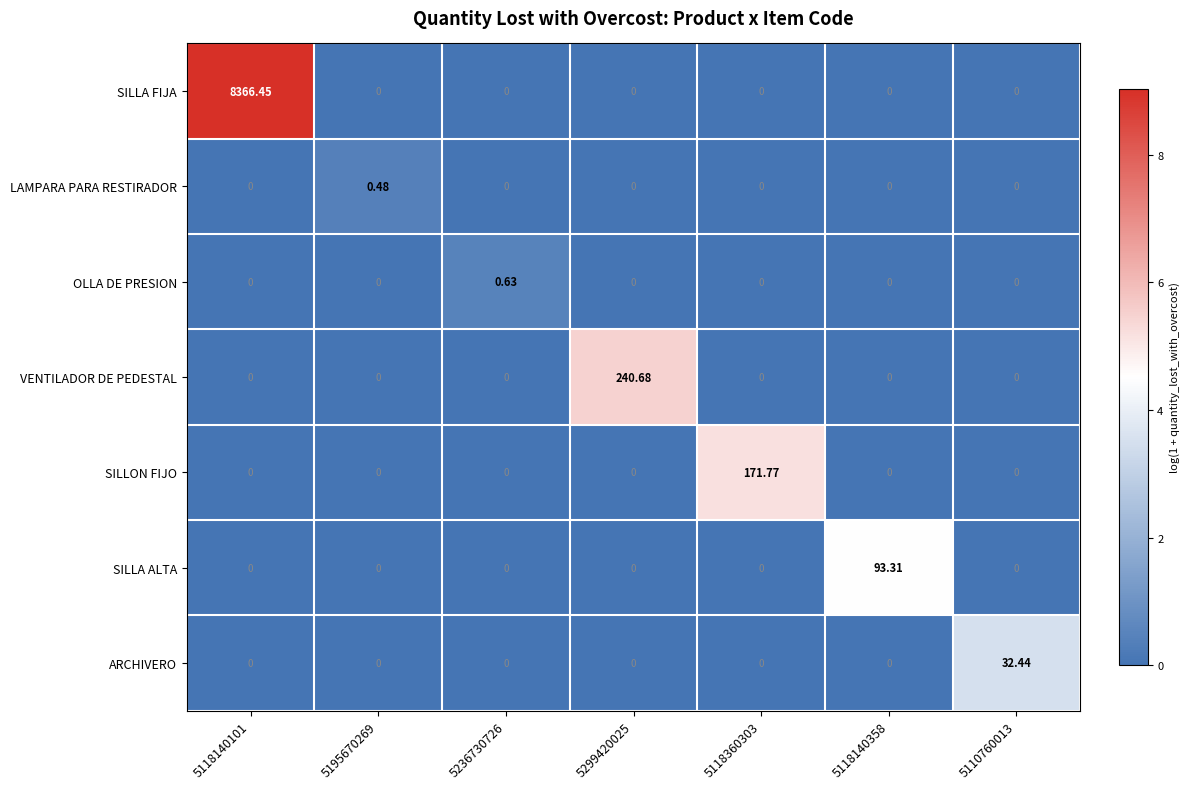

Which series has the largest range (max minus min)?

SILLA FIJA